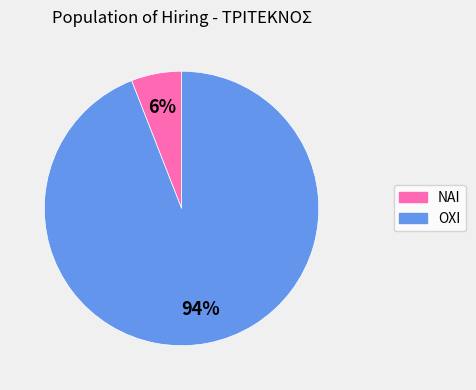

Is the sum of ΝΑΙ and ΟΧΙ greater than half?

Yes